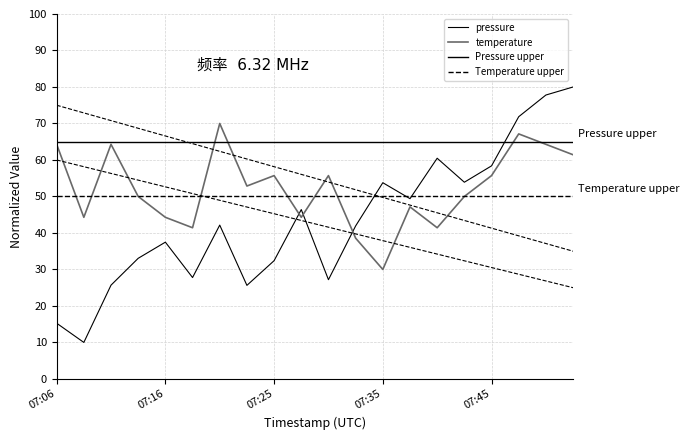

The value of pressure at 07:30 is 39.3. True or false?

False